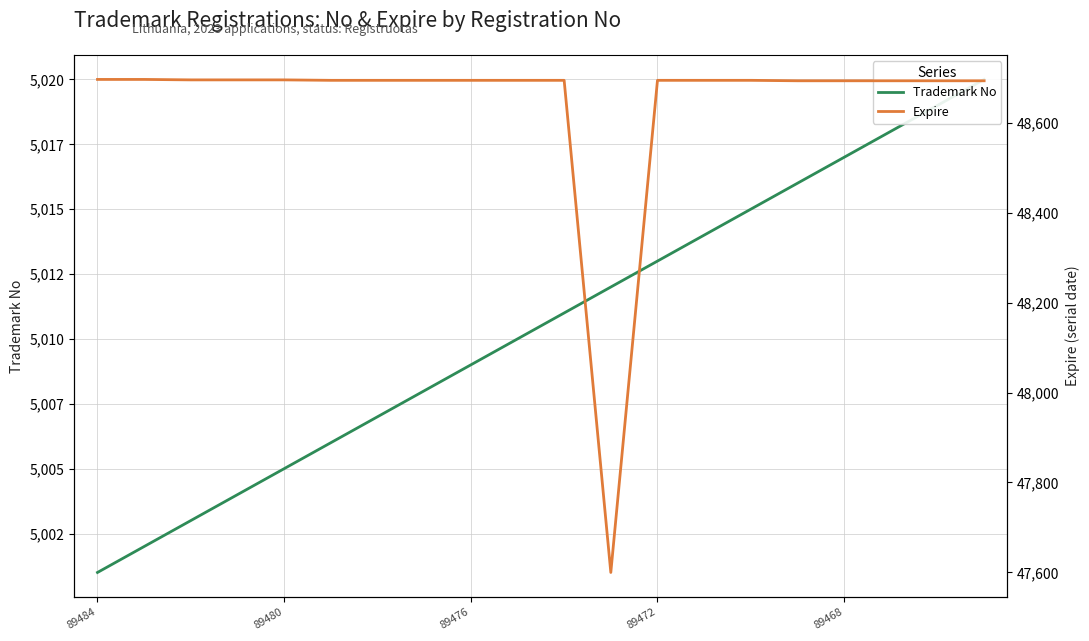

True or false: Expire and Trademark No cross at least once.

False